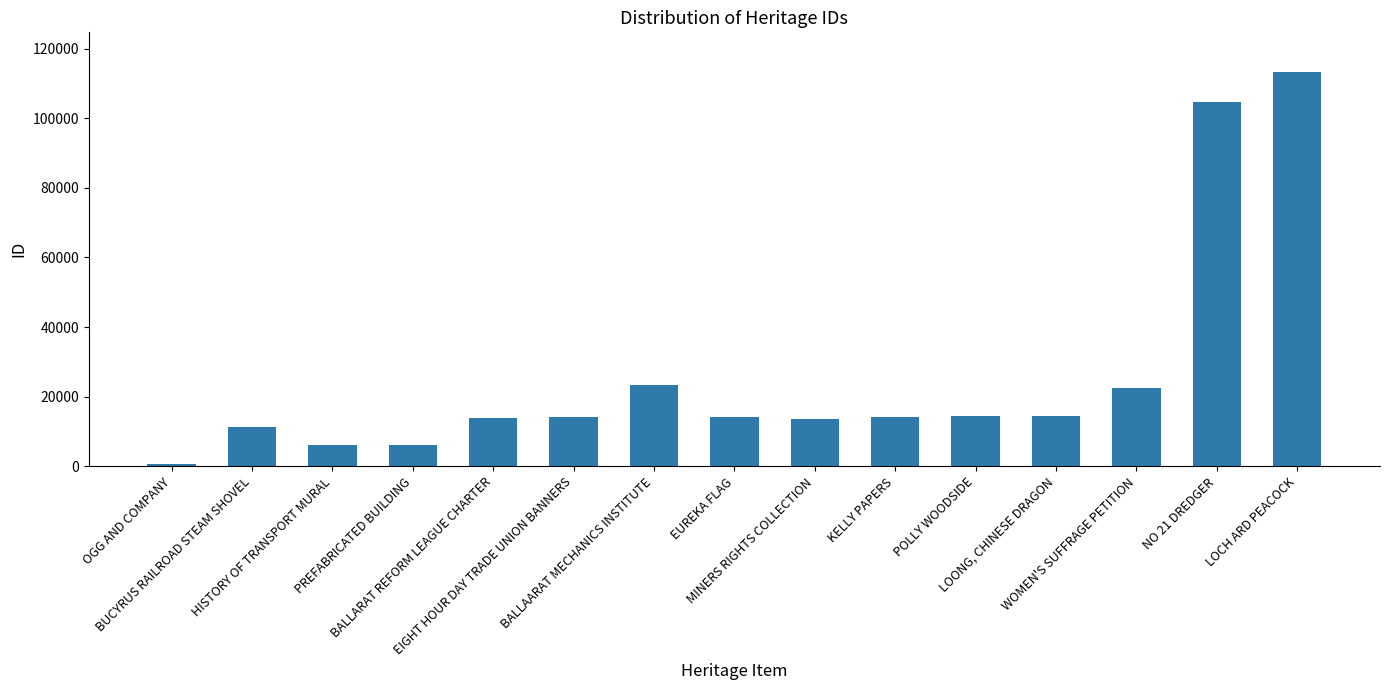

Is it true that the value at NO 21 DREDGER is 167382?

False